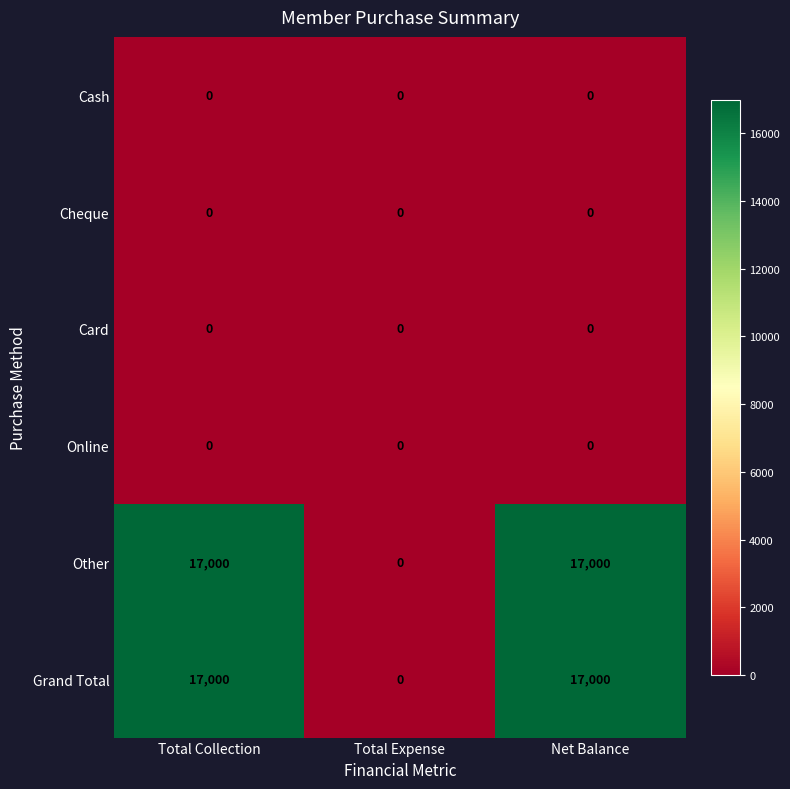

At how many categories does at least one series exceed 14283?

2